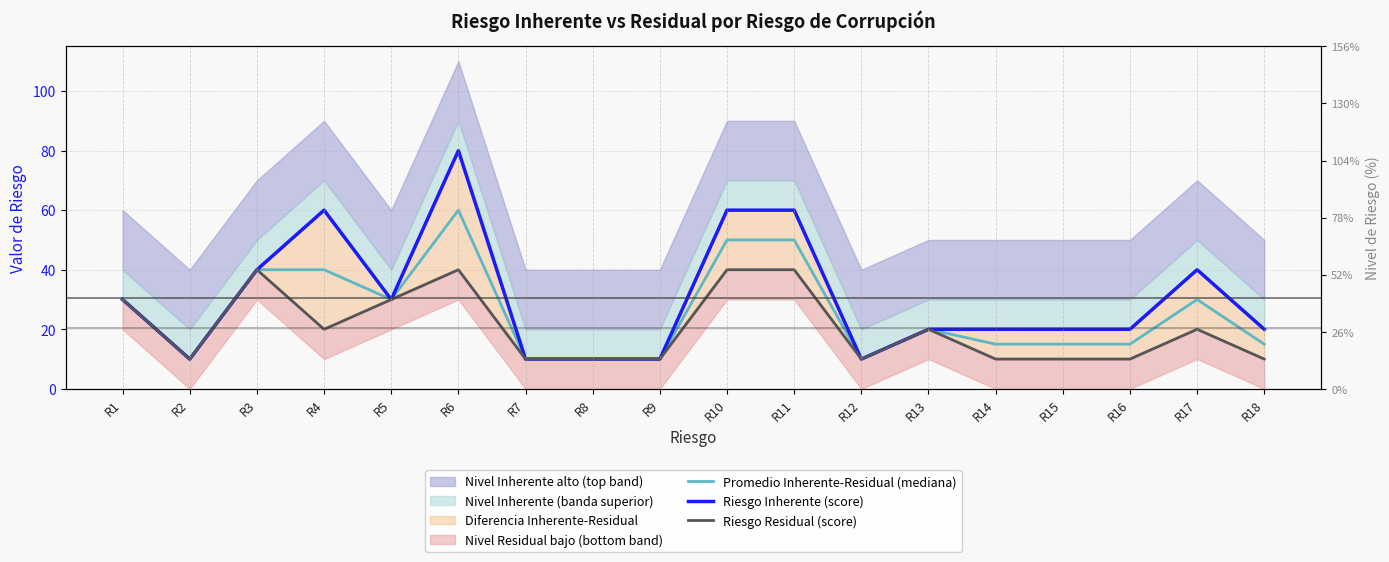

Does the chart have visible grid lines?

Yes